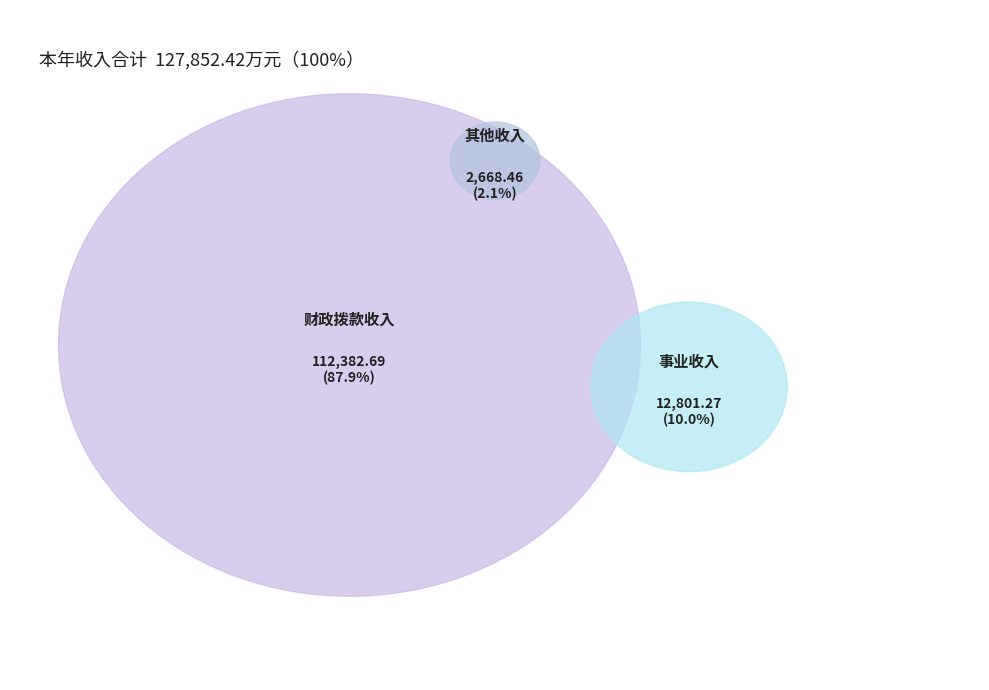

What percentage is the 事业收入 slice, to the nearest percent?

10%